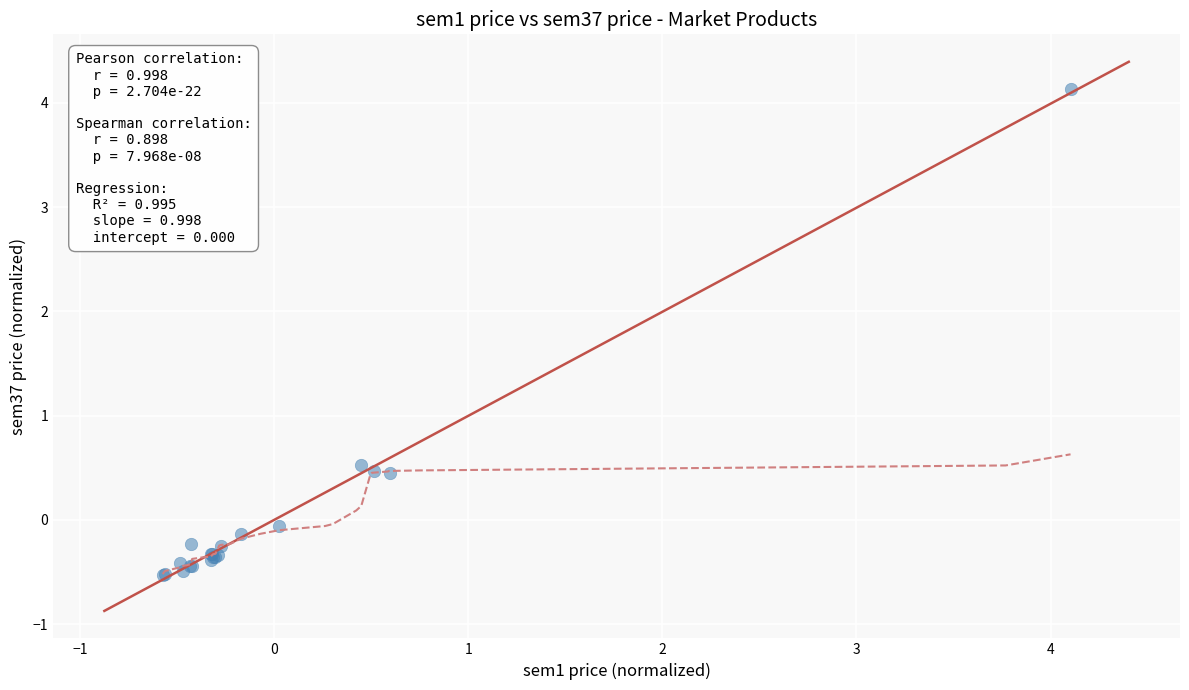

What Y value in the scatter plot is closest to 1?

0.5